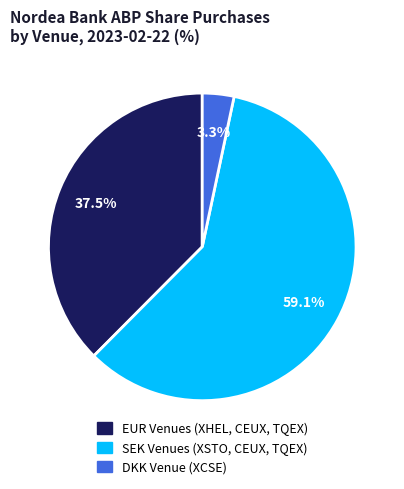

Is there a majority slice in this chart?

Yes